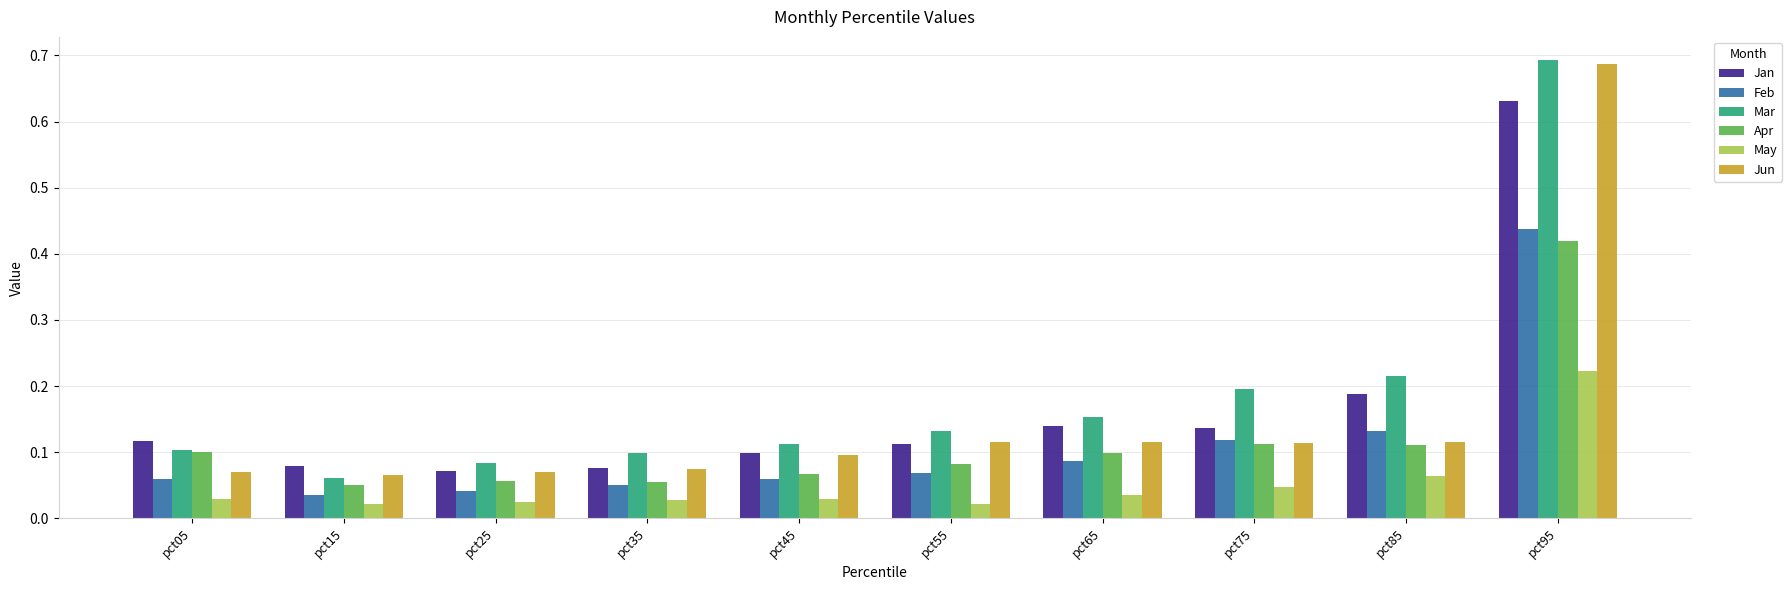

Between pct45 and pct95, which series saw the biggest shift?

Jun